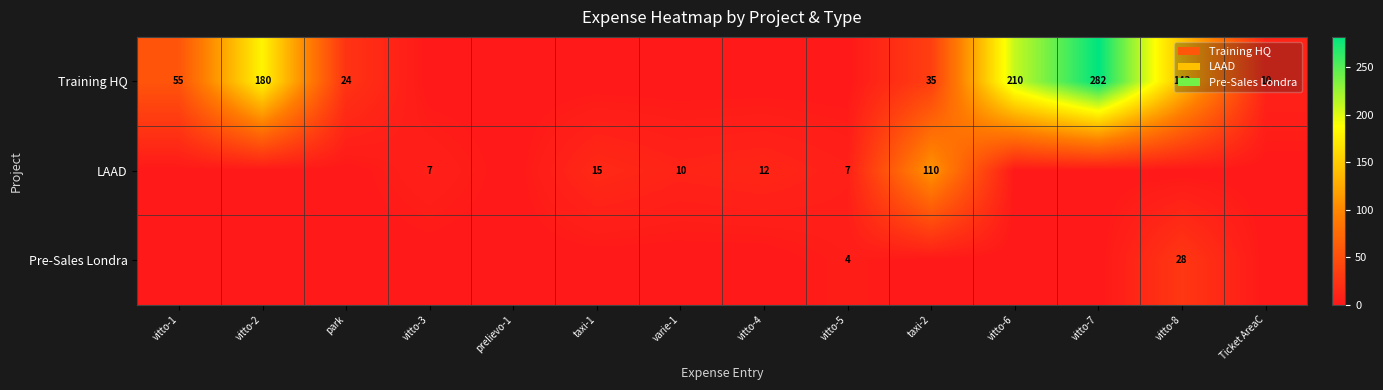

Is it true that Training HQ equals 180 at vitto-2?

True